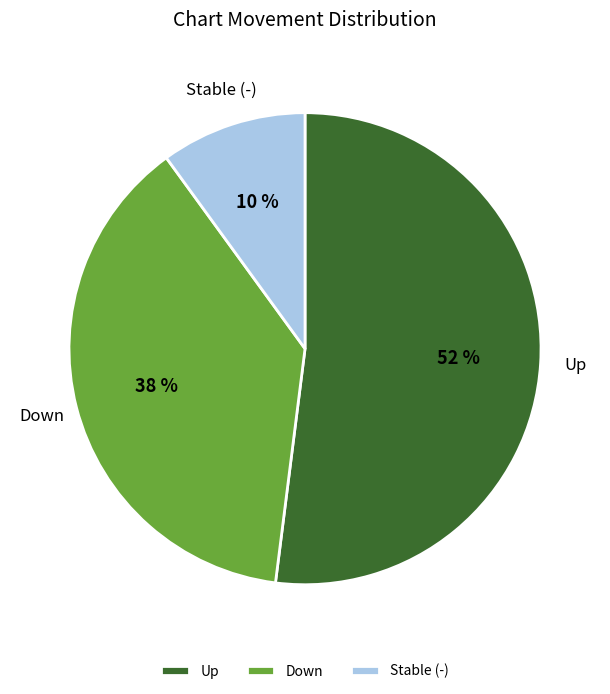

To the nearest percent, what portion does Stable (-) represent?

10%